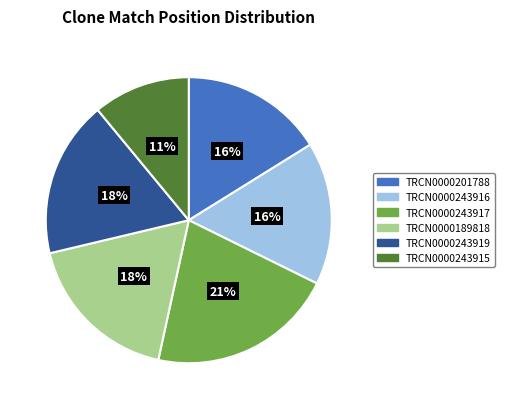

Count the number of slices in the pie.

6